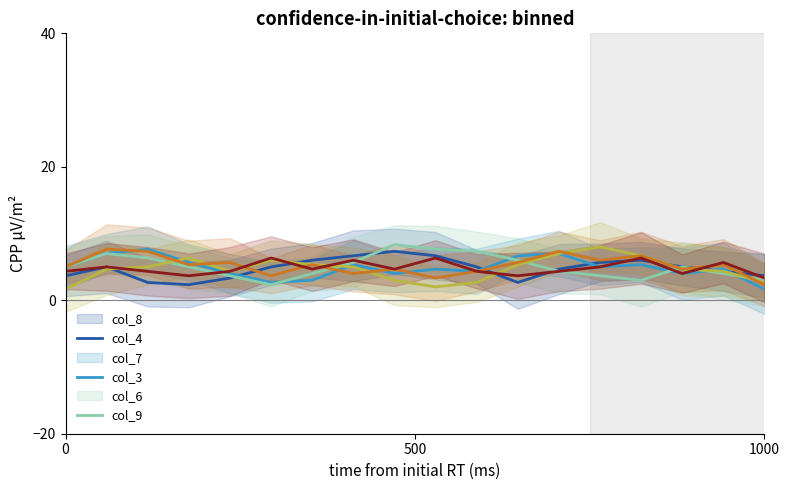

Is the value of col_7 at 15 greater than the value of col_8 at 13?

No